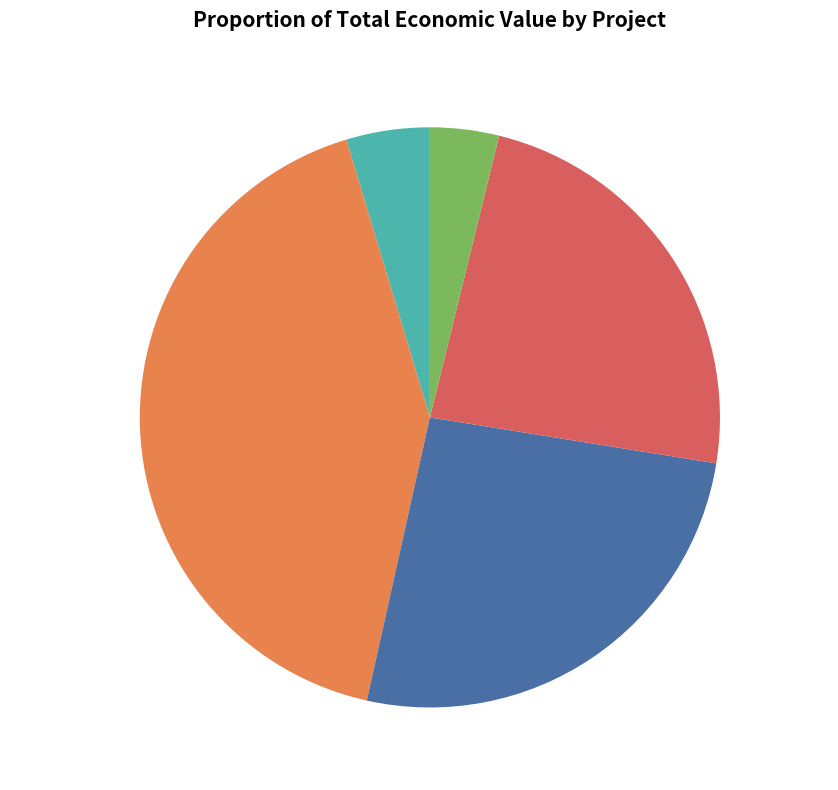

What is the ratio of the value at STOW 4.0 to the value at GESVAC 4.0?

0.1